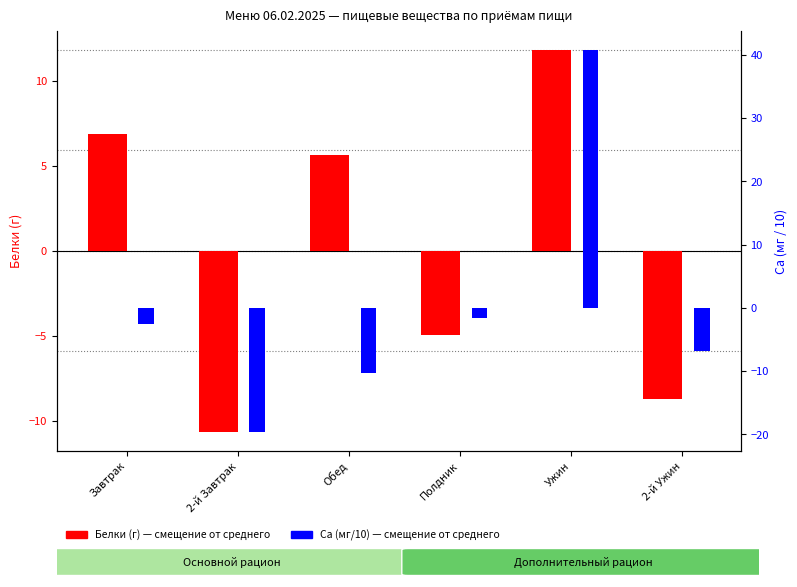

Read the Белки (г) value at Обед.

5.7